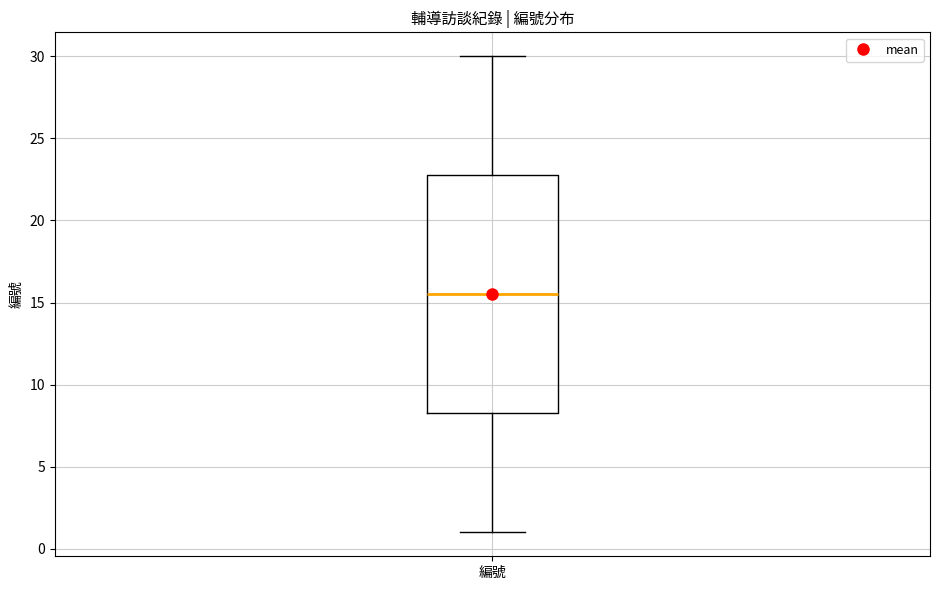

Where does the lower whisker of the box for 編號 end on the y-axis? The values are not printed on the chart, so give them approximately, as read against the axis.

1.0